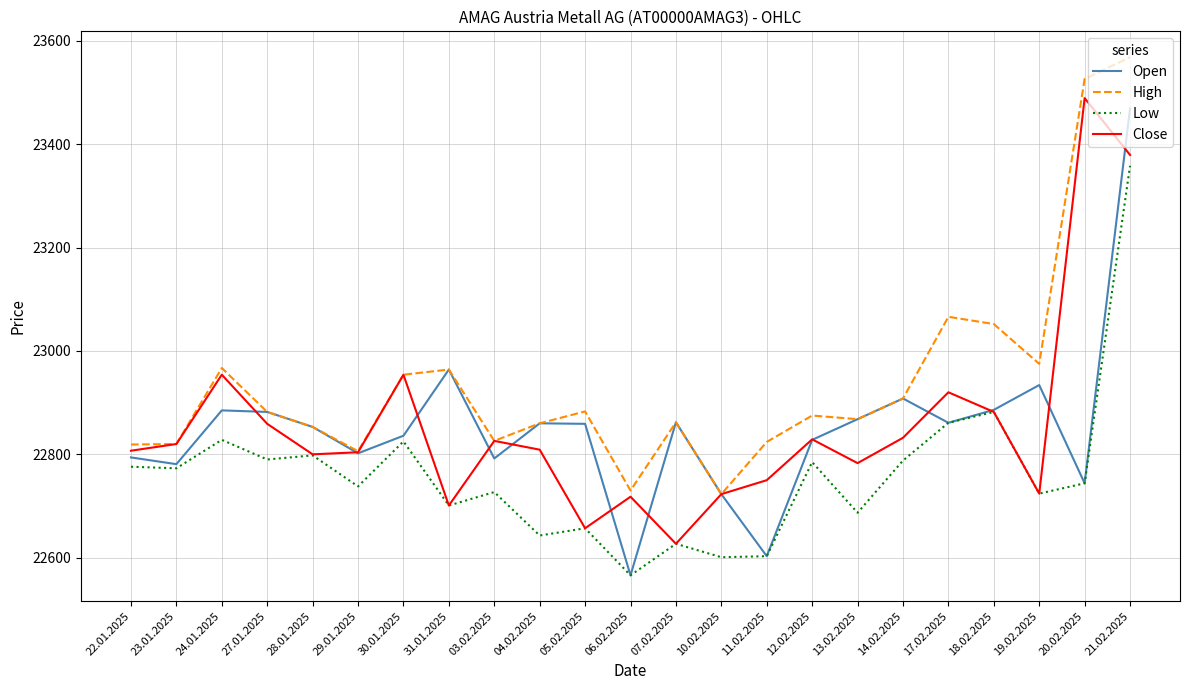

Does the chart display data point markers on the line(s)?

No